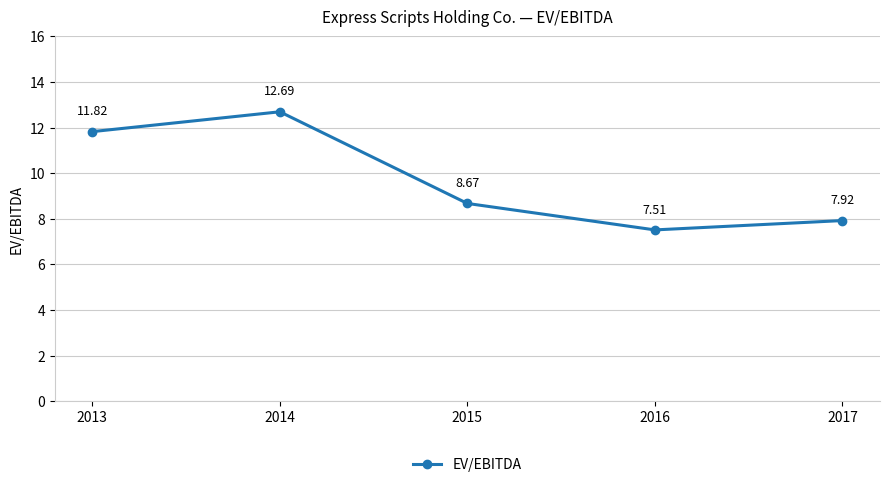

What is the change in value from 2014 to 2015?

-4.0